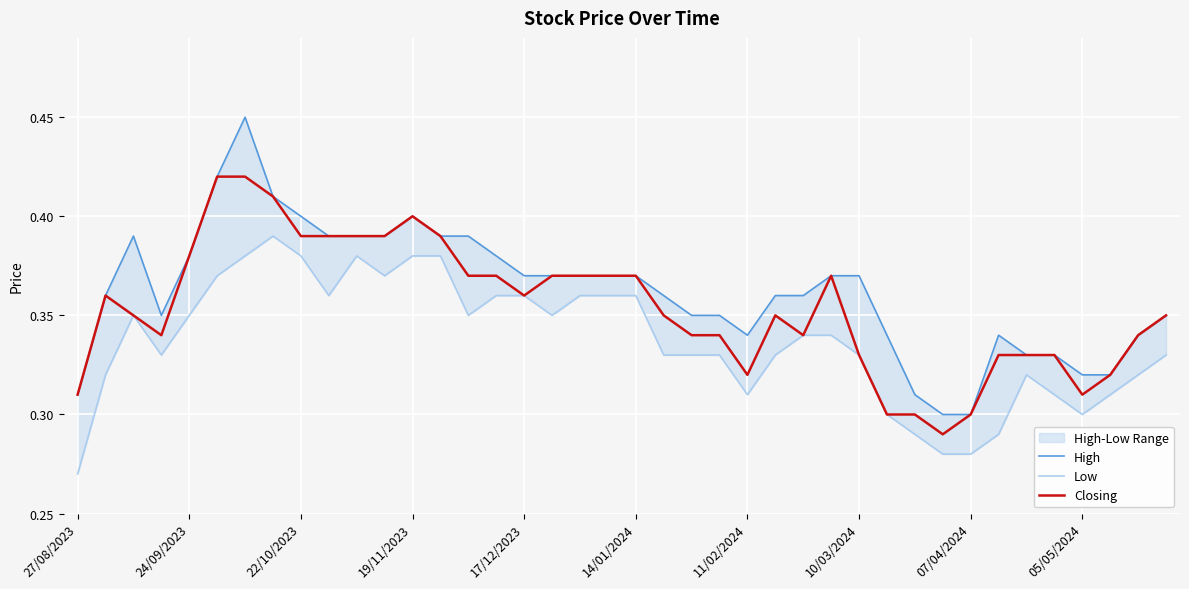

Is it true that Closing equals 0.4 at 27/08/2023?

False